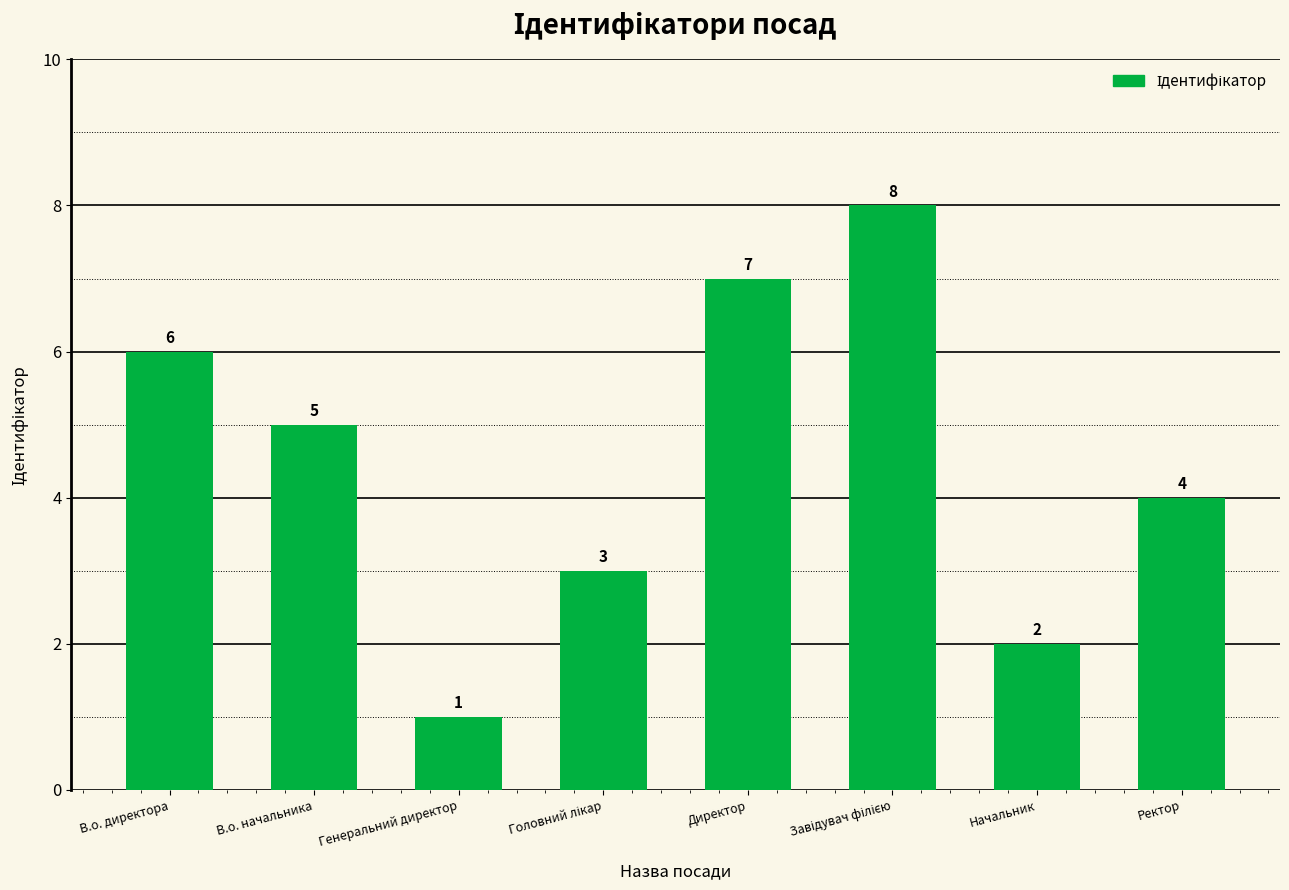

What is the value of the 1st bar from the left?

6